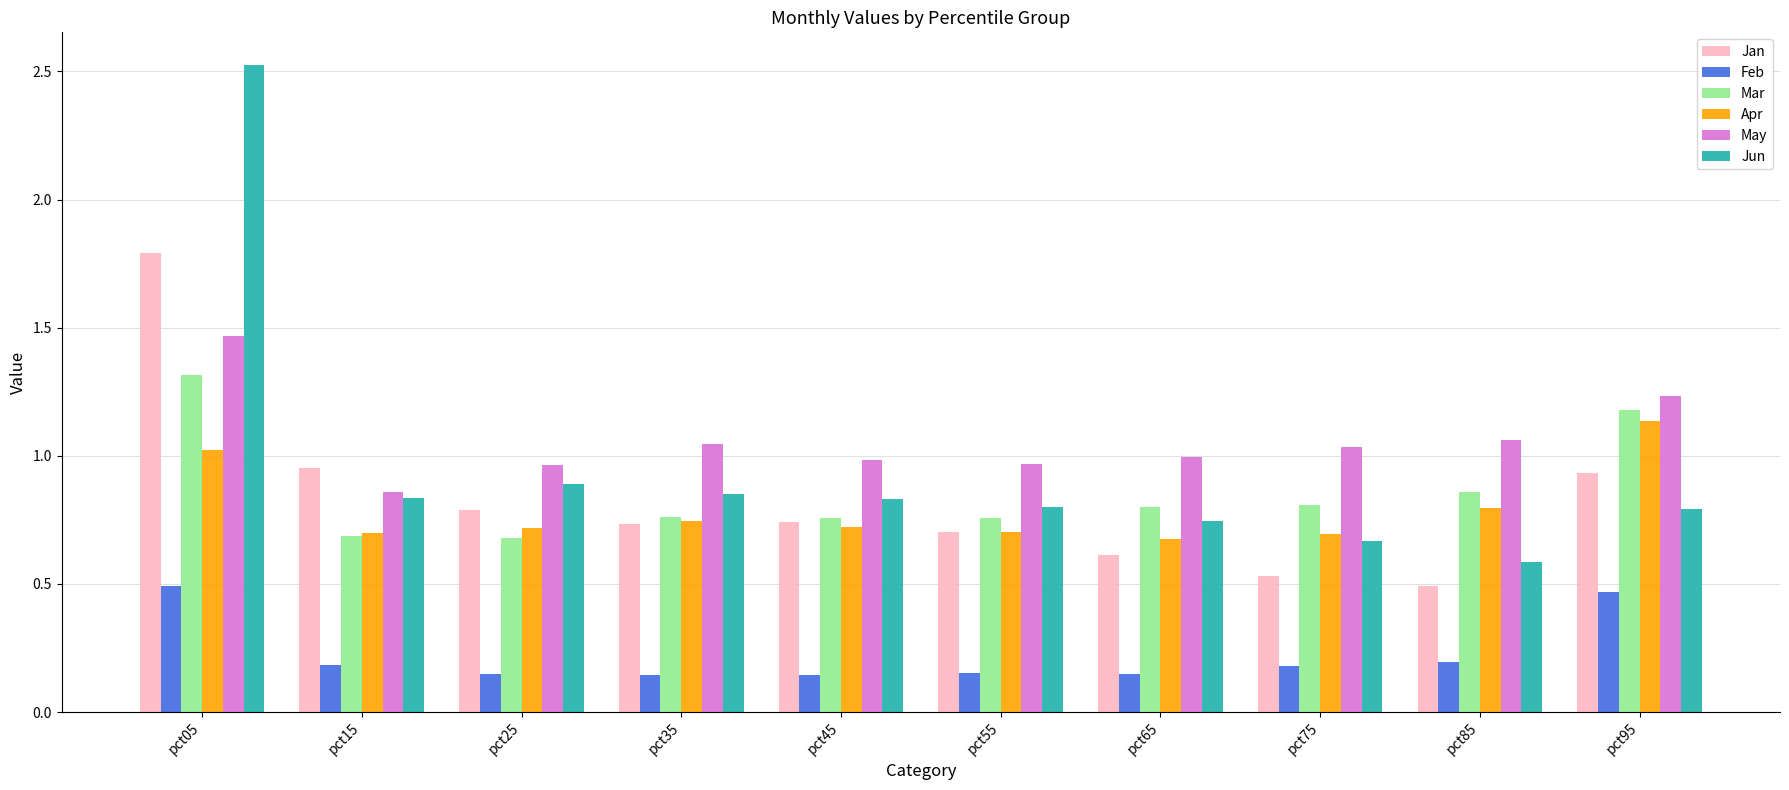

At which label does Apr reach its peak?

pct95